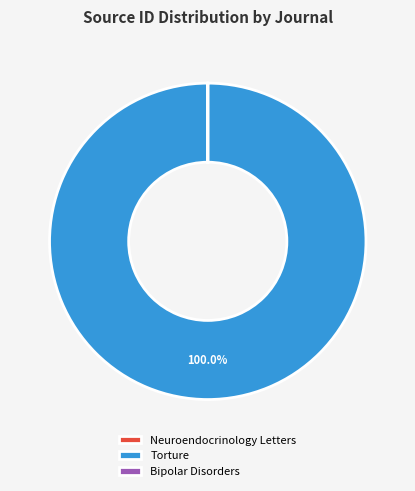

Is there a majority slice in this chart?

Yes